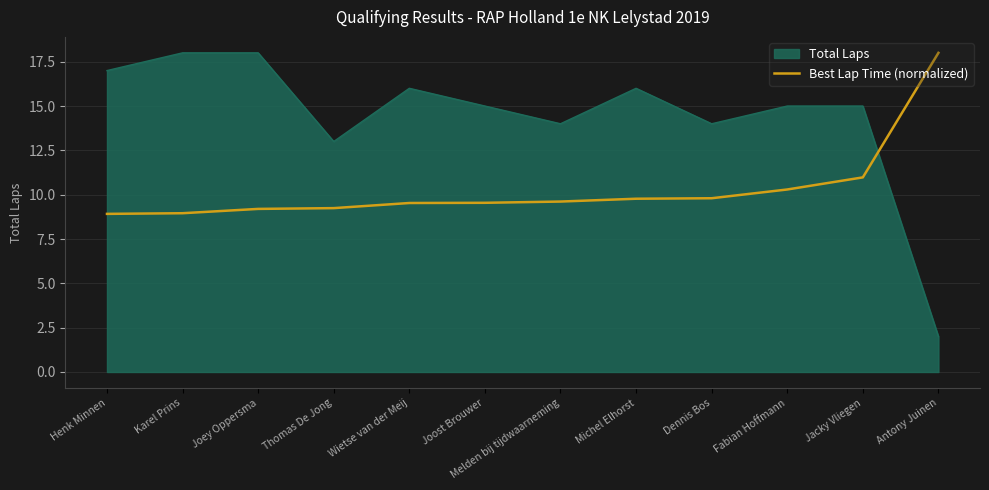

What position from the left is Karel Prins?

2